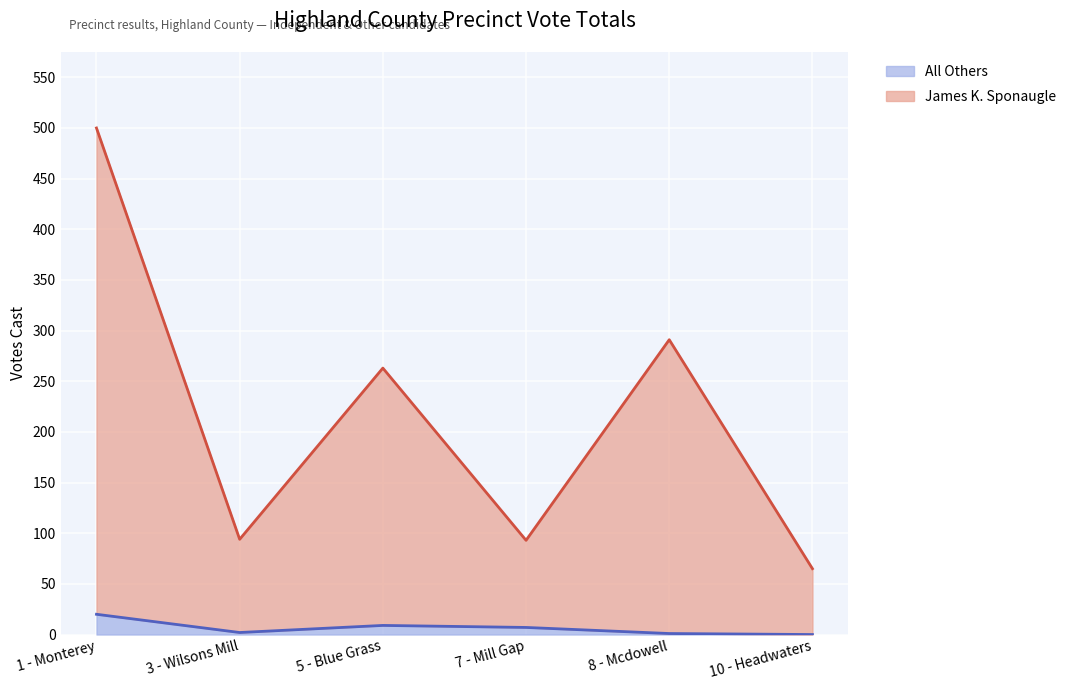

What is the label of the 1st point from the left?

1 - Monterey